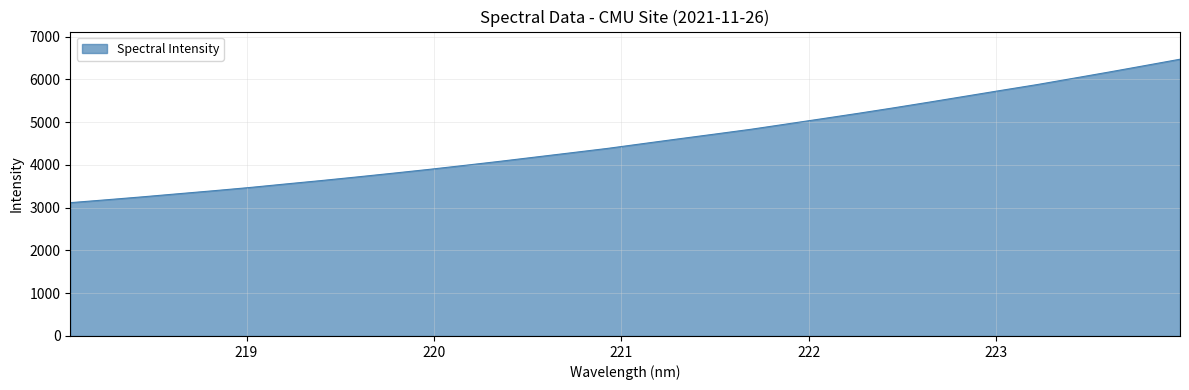

What is the greatest value displayed?

6471.3